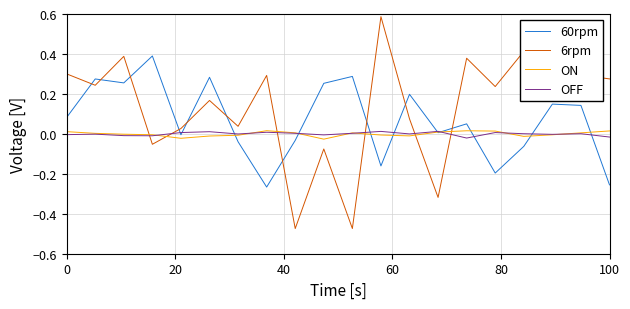

True or false: 60rpm and ON intersect in this chart.

True